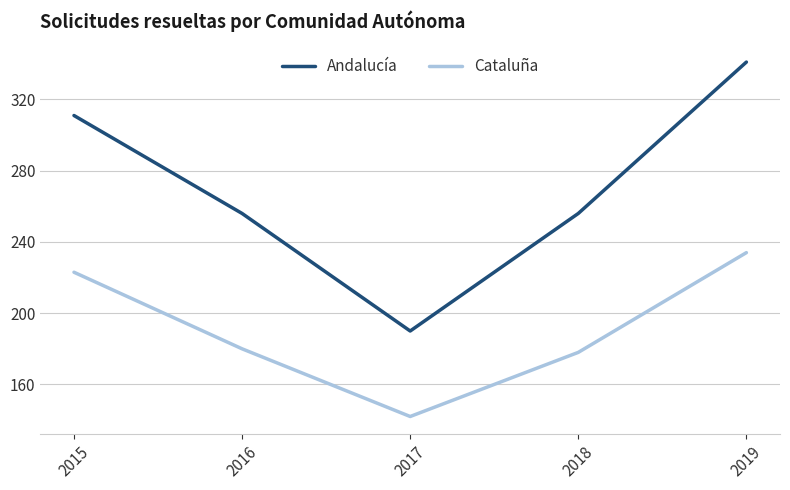

What is the sum of the Andalucía values at 2019 and 2016?

597